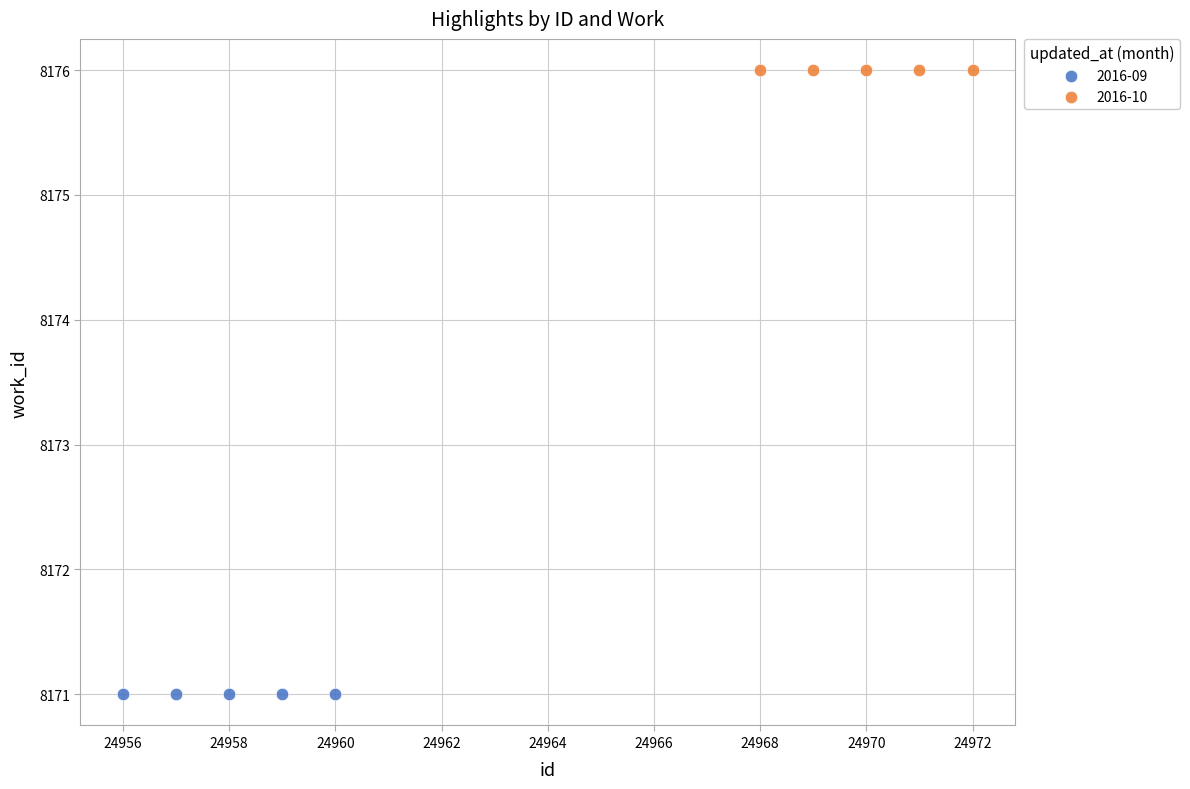

Which series reaches the minimum Y coordinate?

2016-09